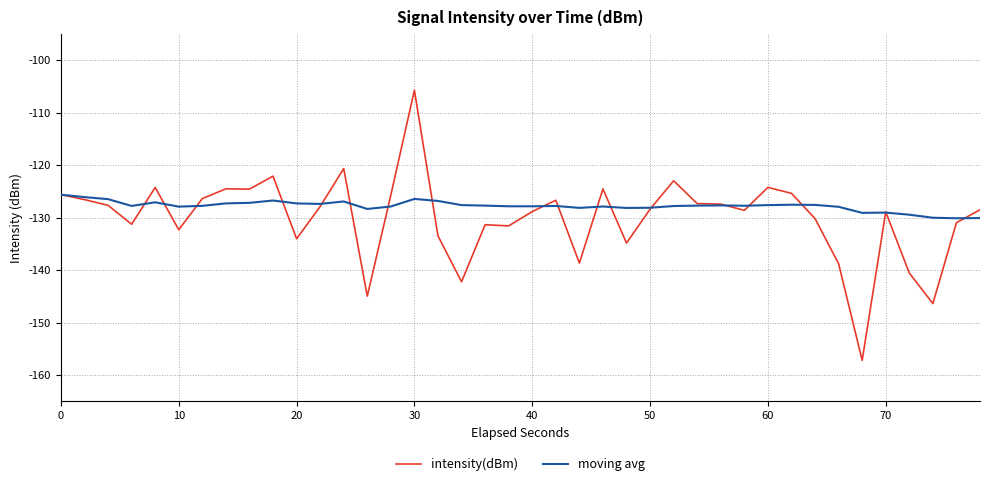

List the series in order of their peak value, highest first.

intensity(dBm), moving avg